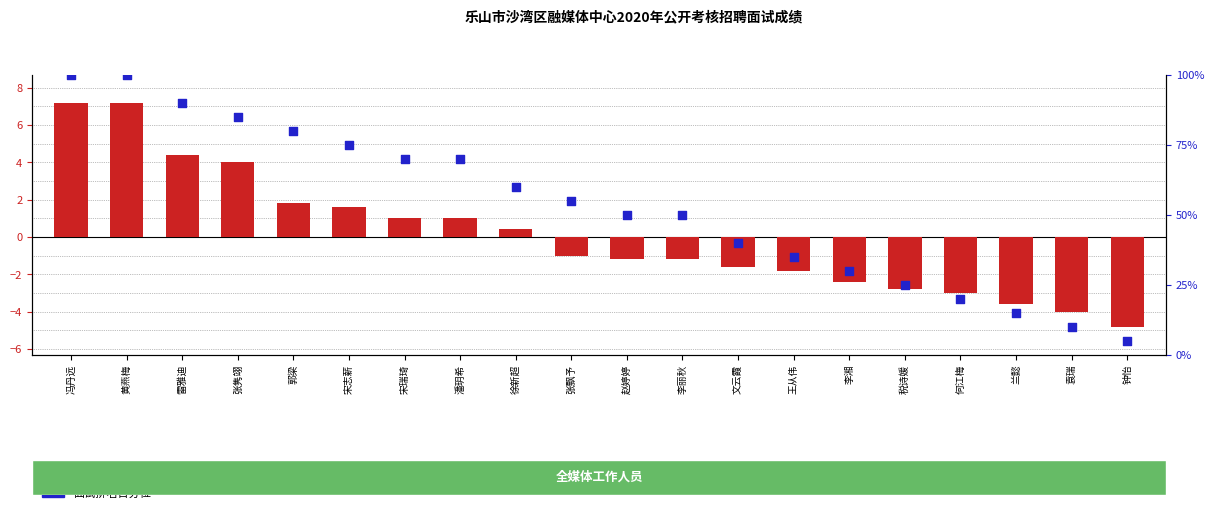

Is the value of 面试成绩(相对均值) at 文云霞 greater than the value of 面试排名百分位 at 潘玥希?

No